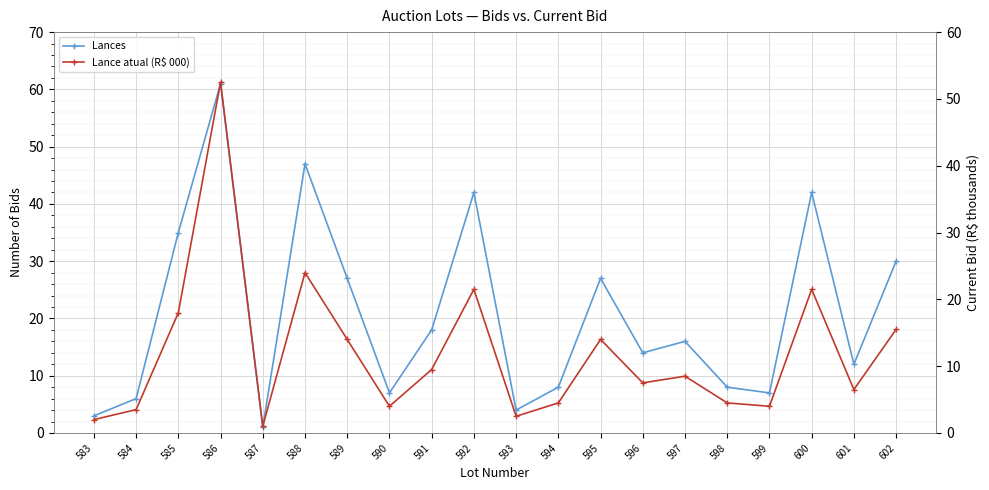

Is the value of Lances at 595 greater than the value of Lance atual (R$ 000) at 585?

Yes